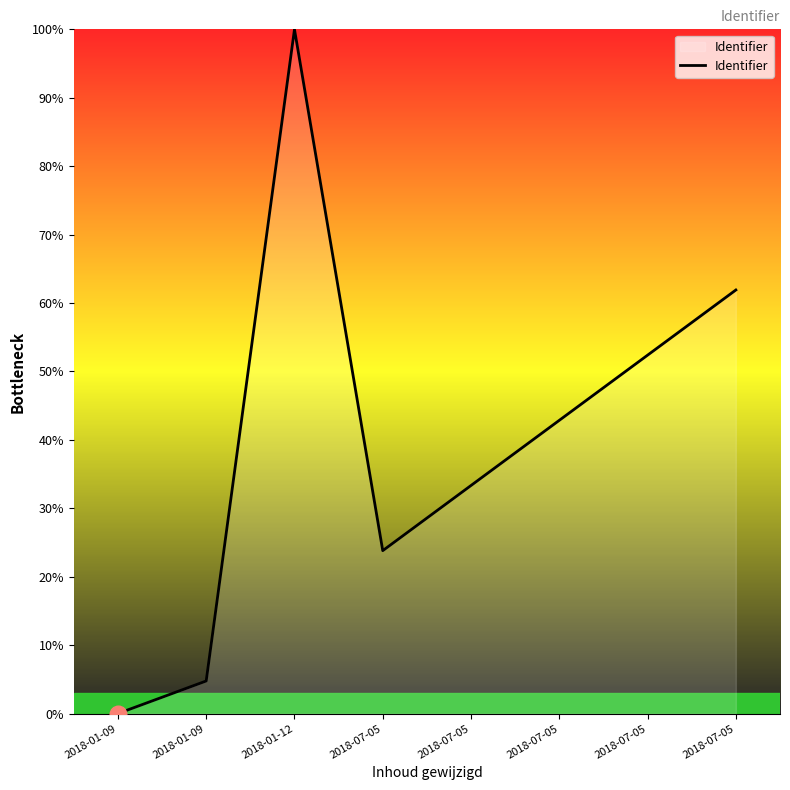

What is the sum of all values?

319.0